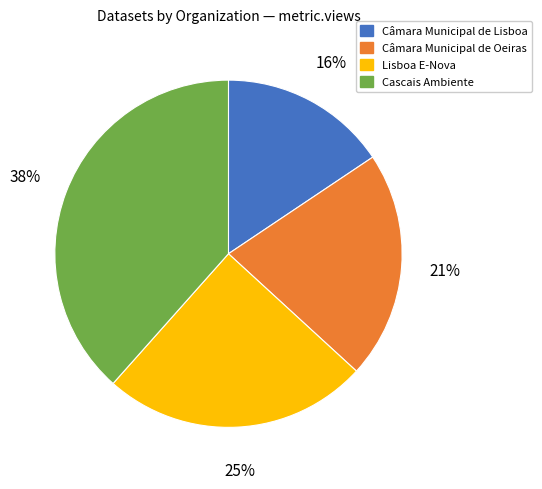

What is the smallest slice in the pie chart?

Câmara Municipal de Lisboa